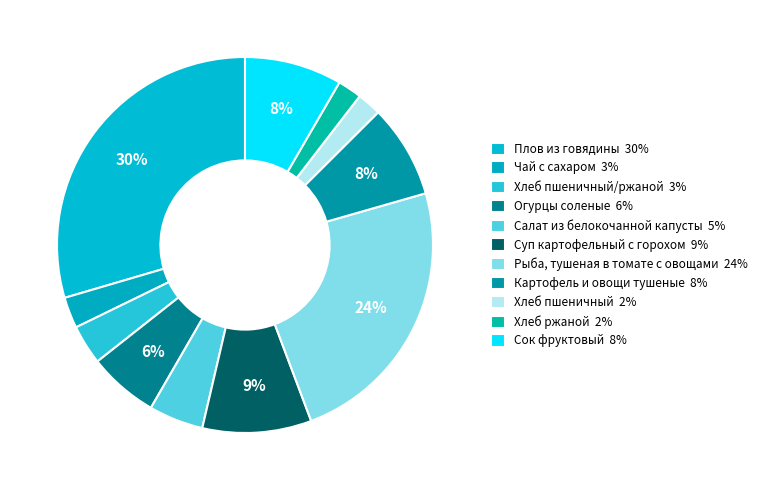

Count the number of slices in the pie.

11